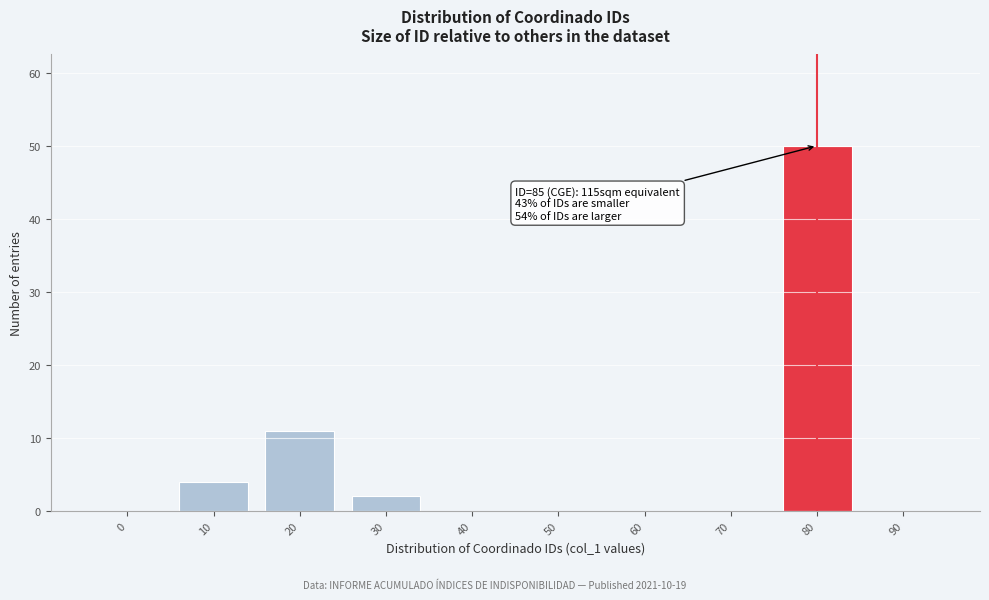

Reading left to right, transcribe all the data shown in this chart.

0=0	10=4	20=11	30=2	40=0	50=0	60=0	70=0	80=50	90=0